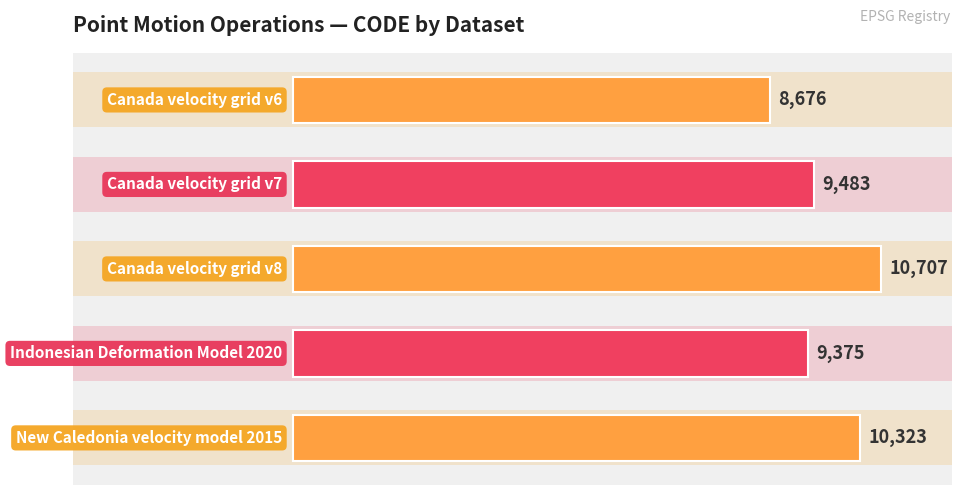

What is the value of the 4th bar from the top?

9375